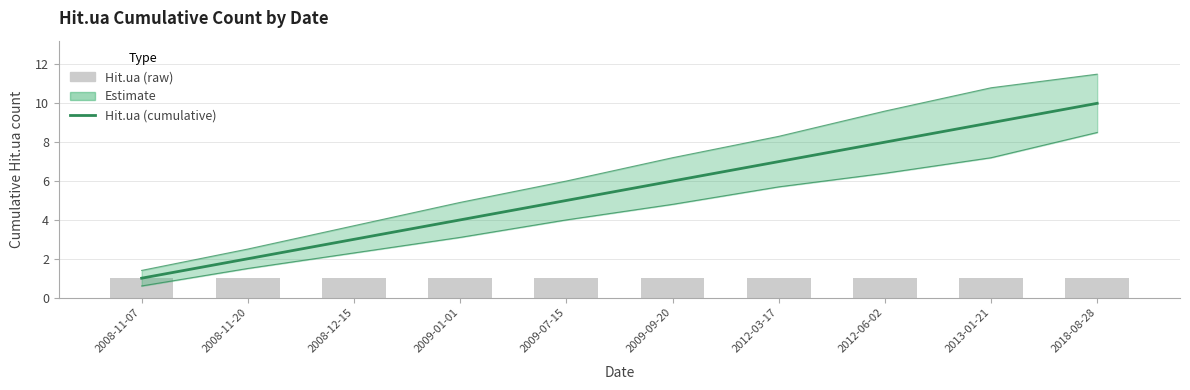

What is the difference between the highest and lowest values at 2009-01-01?

3